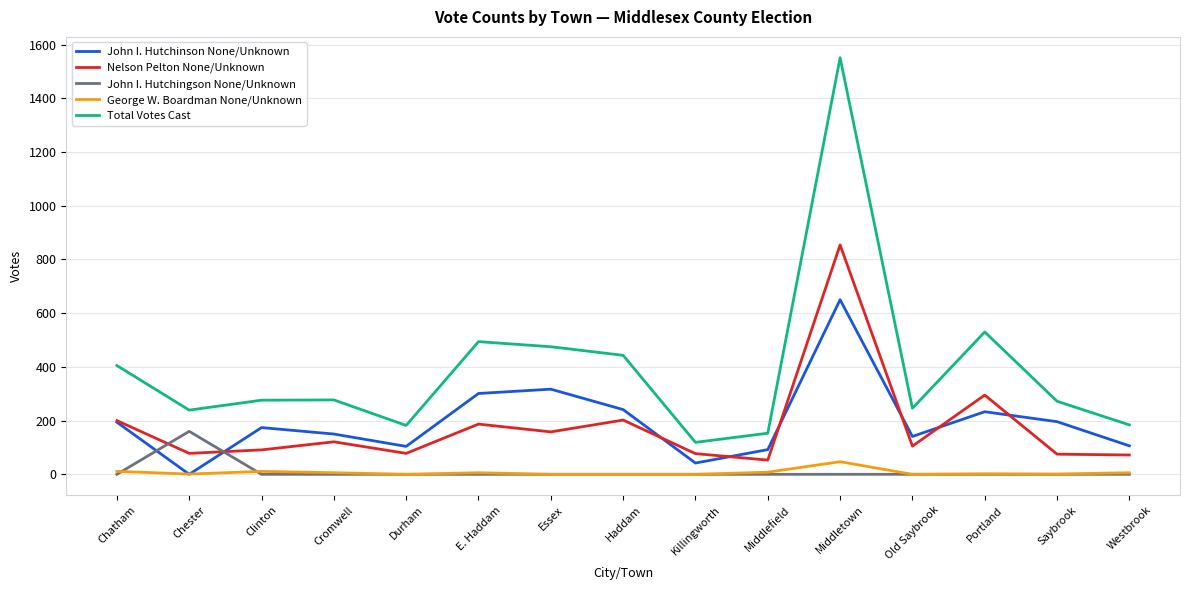

Rank the series by their maximum value, from lowest to highest.

George W. Boardman None/Unknown, John I. Hutchingson None/Unknown, John I. Hutchinson None/Unknown, Nelson Pelton None/Unknown, Total Votes Cast